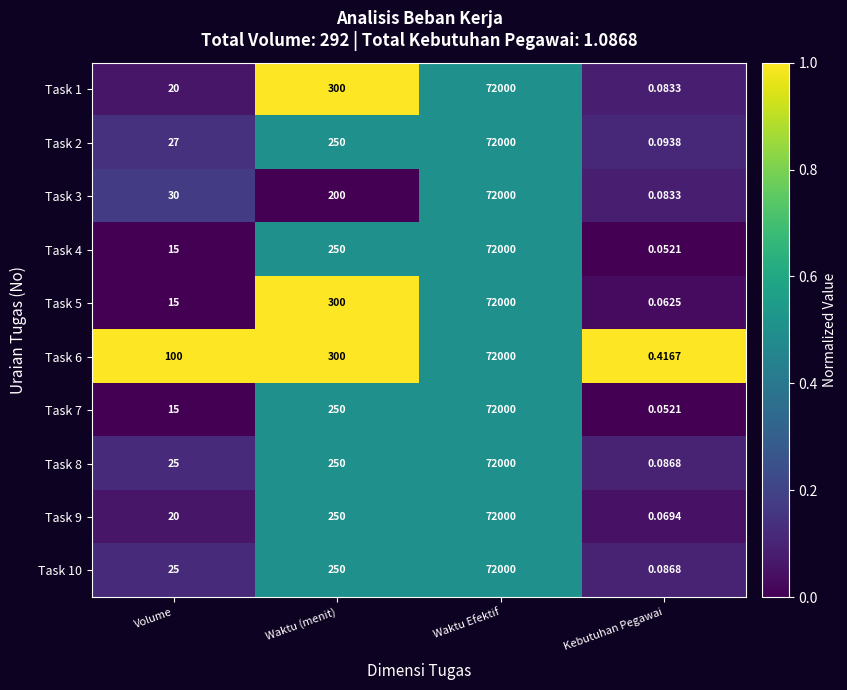

Is the value of Task 3 at Waktu (menit) greater than the value of Task 5 at Waktu (menit)?

No